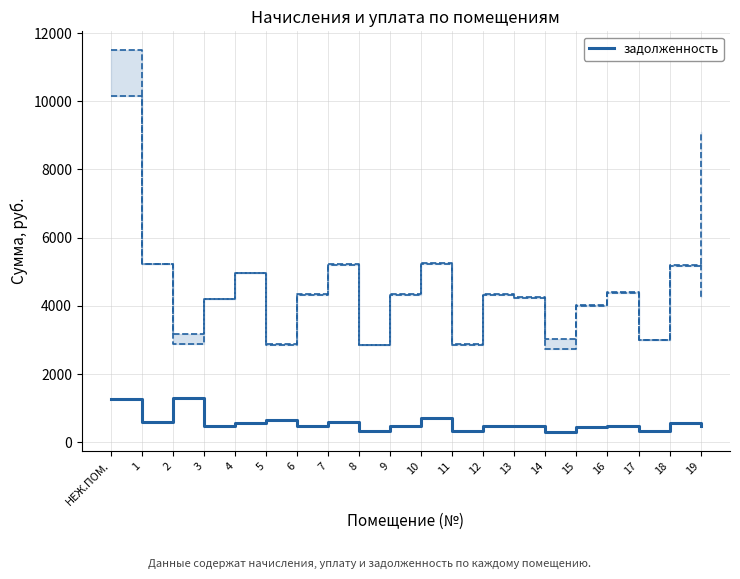

What is the change in value from 12 to 15?

-35.4